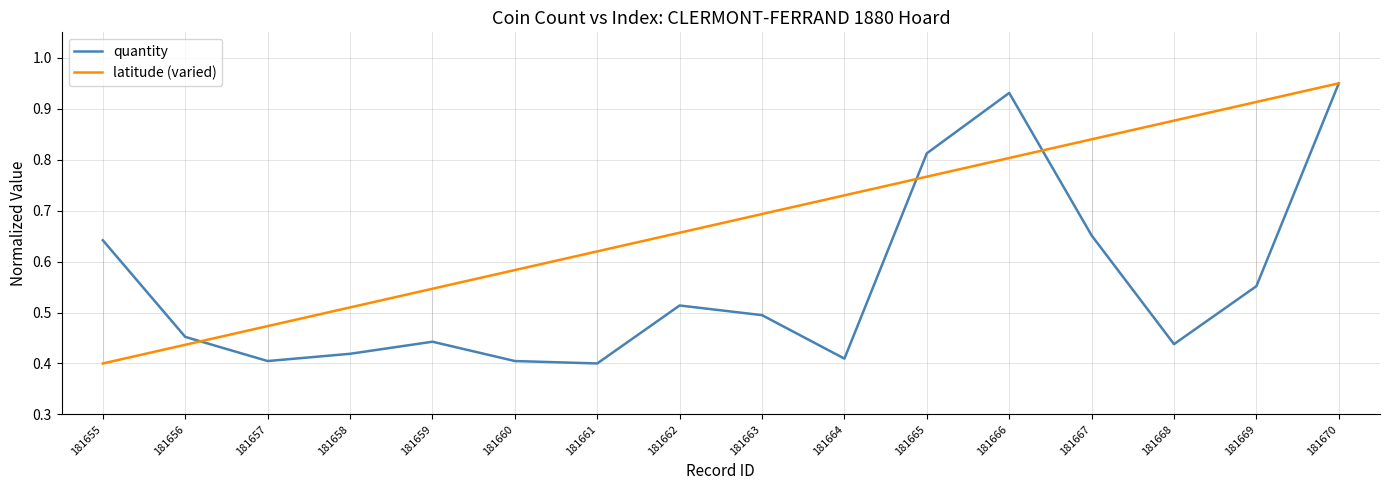

Where do latitude (varied) and quantity first cross each other?

181656 and 181657